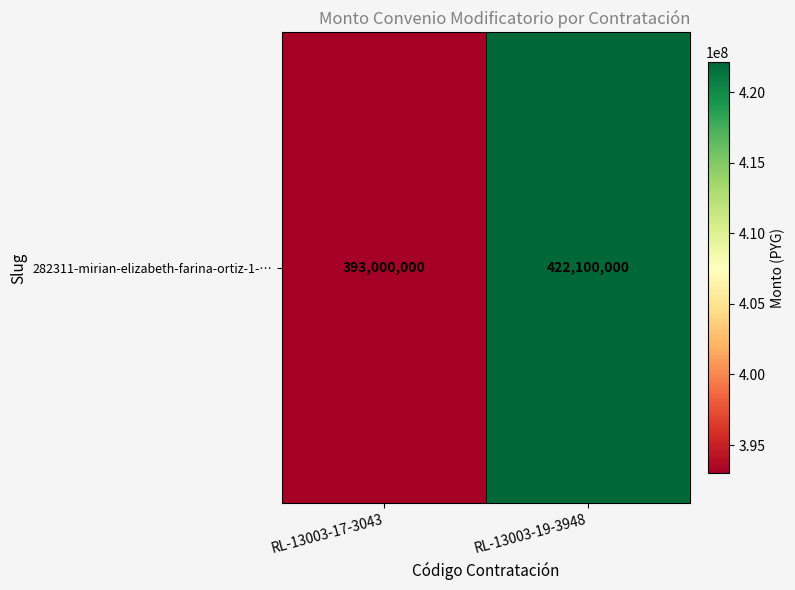

The value at RL-13003-19-3948 is 612424036. True or false?

False